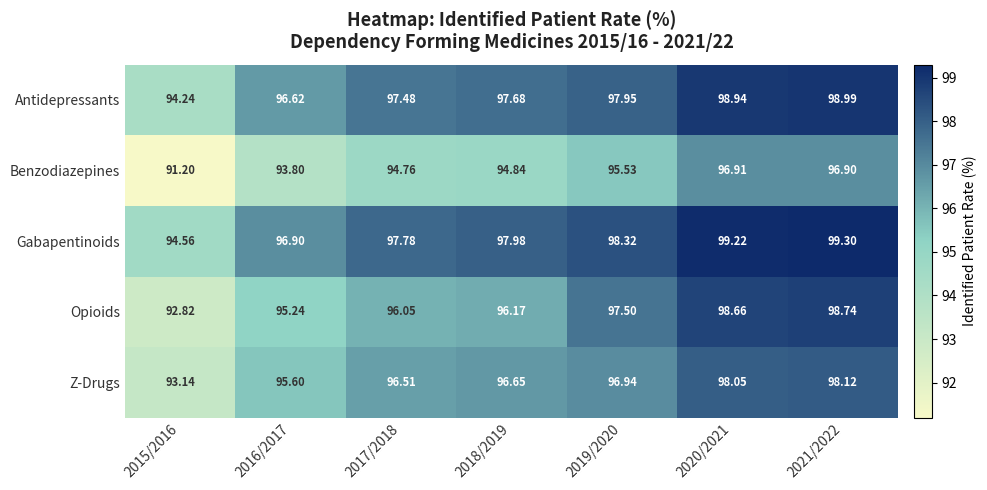

List the series in order of their peak value, lowest first.

Benzodiazepines, Z-Drugs, Opioids, Antidepressants, Gabapentinoids